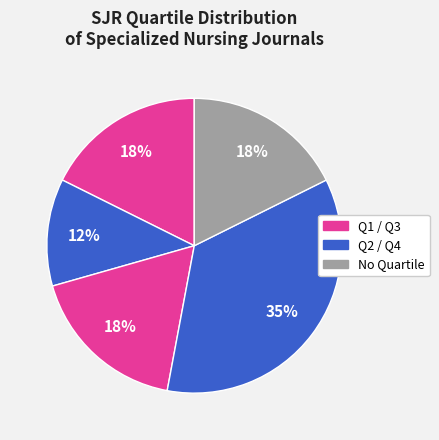

Count the number of slices in the pie.

5